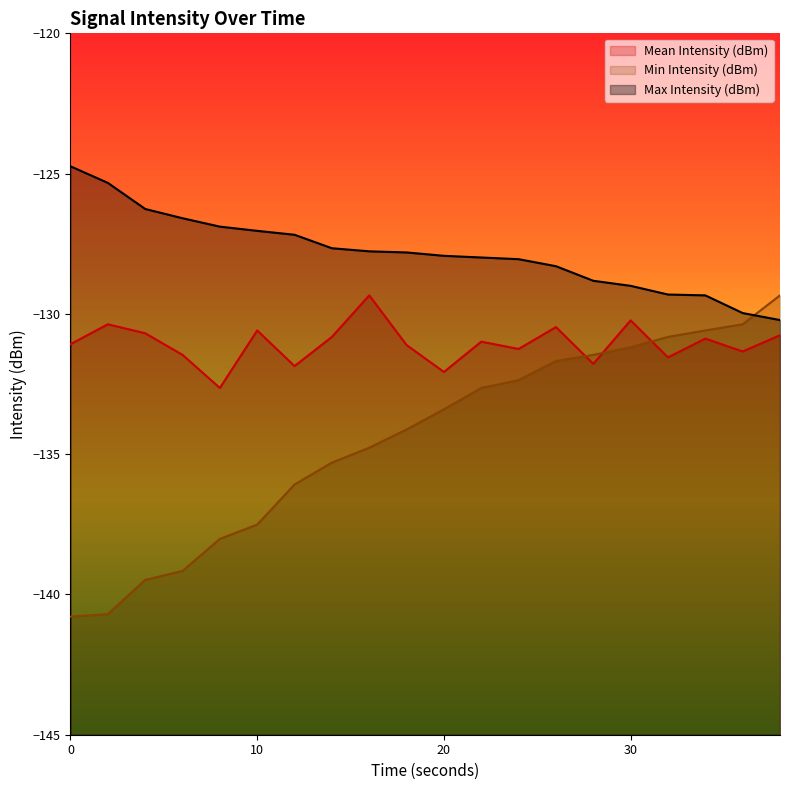

The Mean Intensity (dBm) series shows -211.8 at 30. True or false?

False